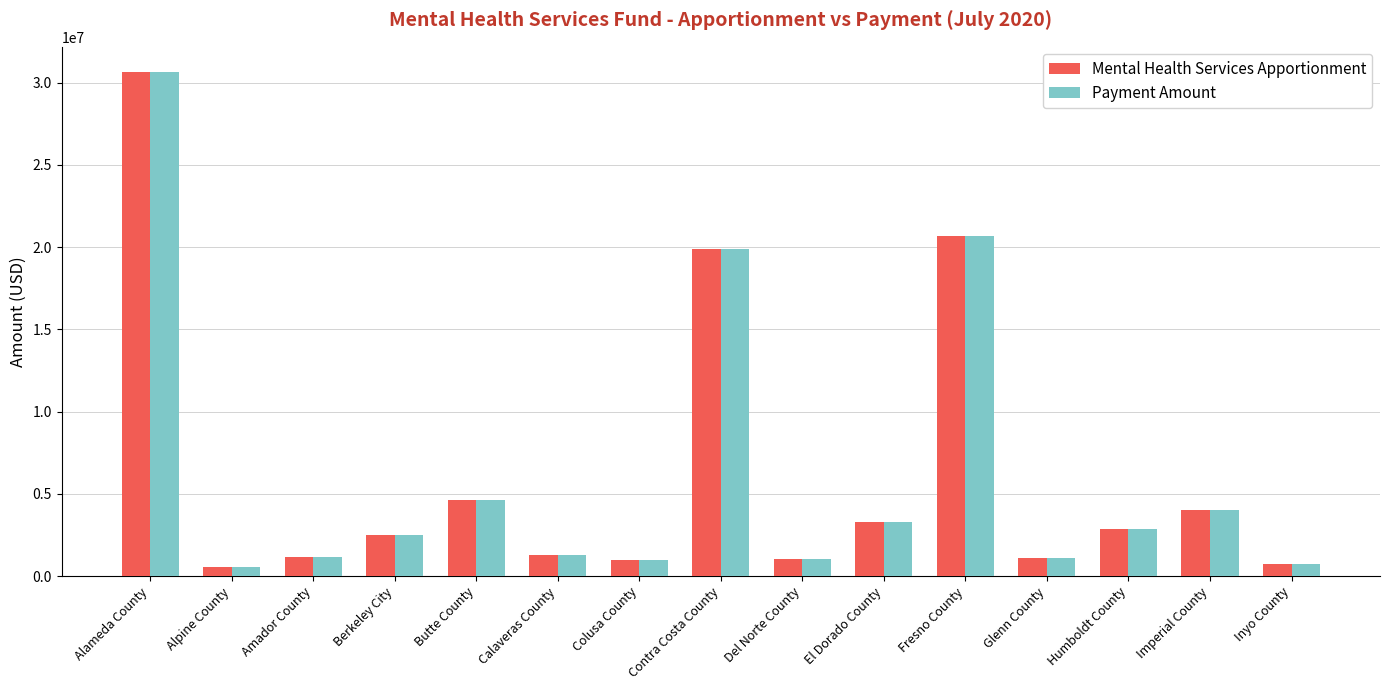

What is the highest value of the Mental Health Services Apportionment series?

30650551.1